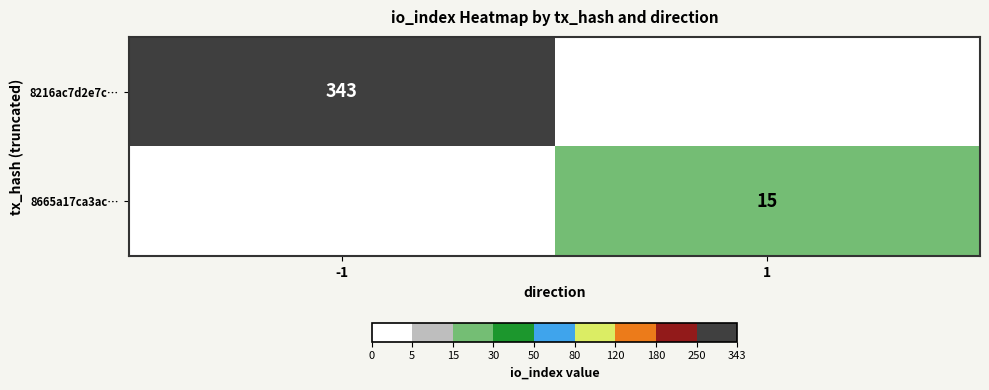

Which category has the lowest value across all series?

1